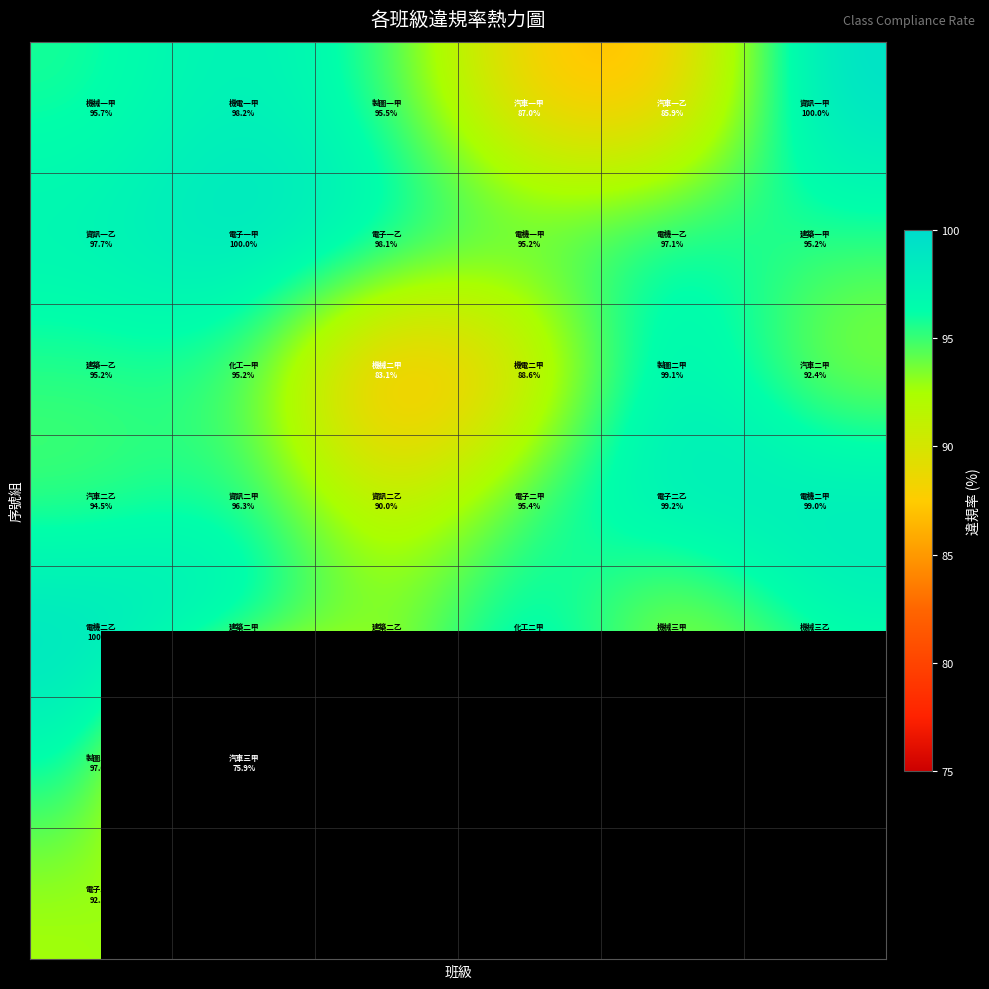

What is the maximum value shown in the chart?

100.0